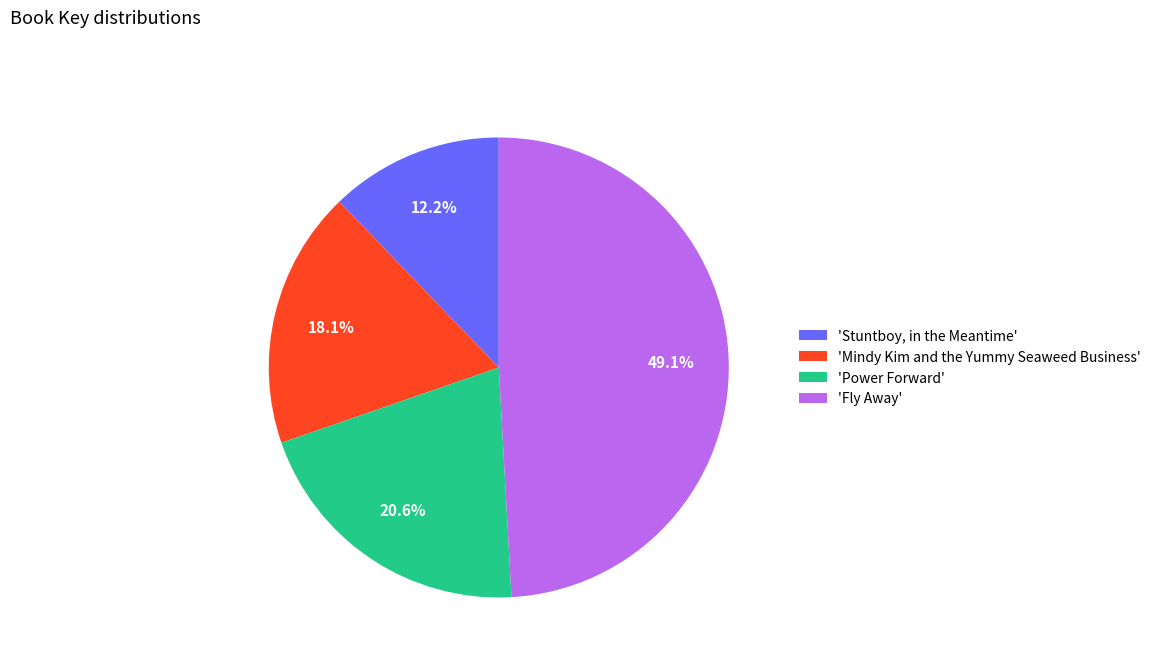

Is the sum of 'Stuntboy, in the Meantime' and 'Fly Away' greater than half?

Yes